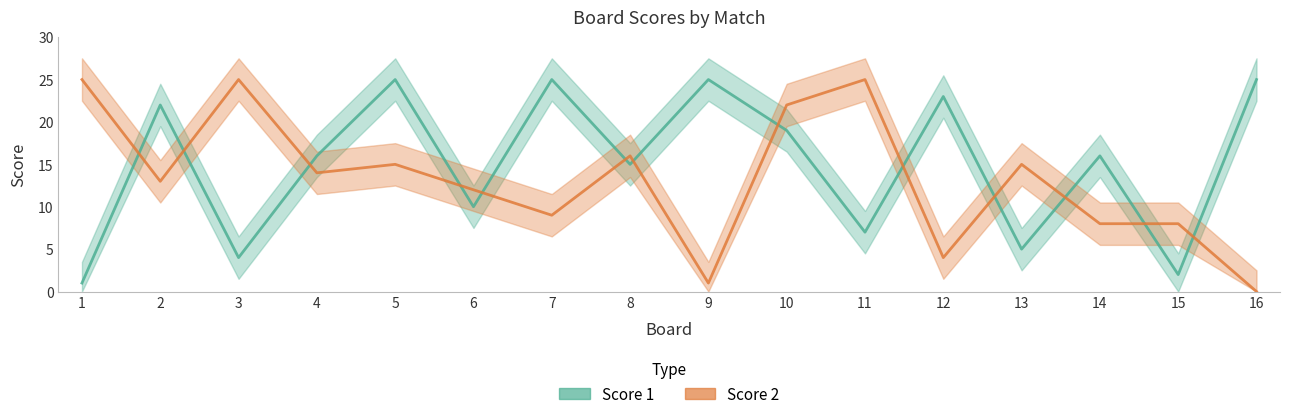

What are all the series names shown in the legend?

Score 1, Score 2